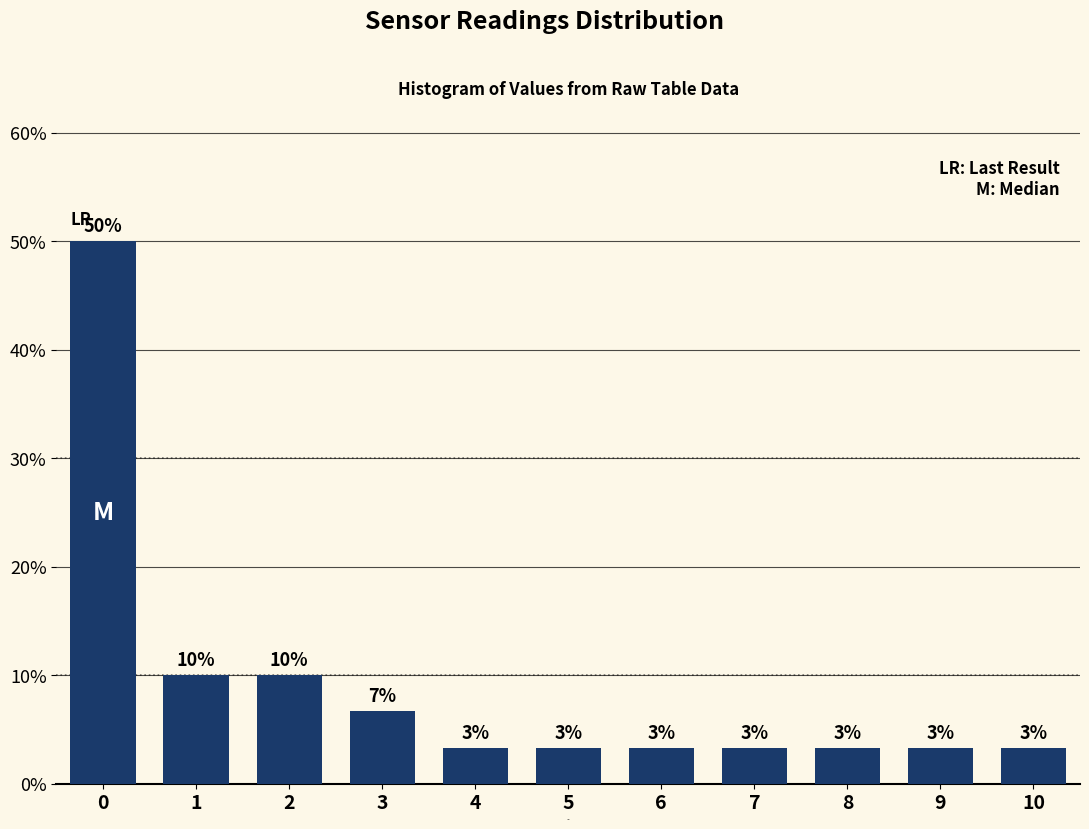

Are the bars horizontal?

No